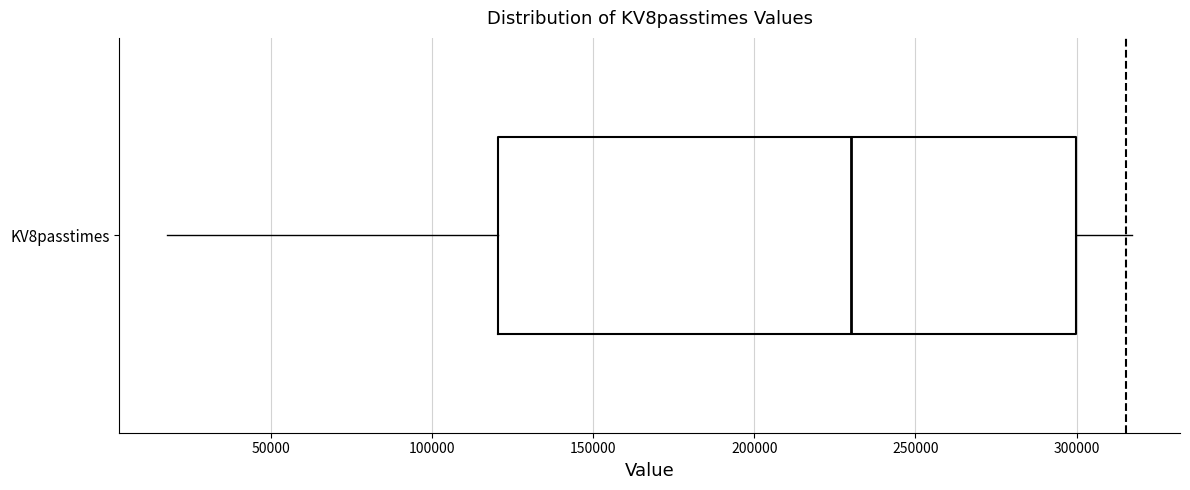

Transcribe this box plot: give where the median line is, the range the box spans, and where the two whiskers end, as read against the x-axis. The values are not printed on the chart, so give them approximately, as read against the axis.

median 230000, box 120000 to 300000, whiskers 20000 to 315000